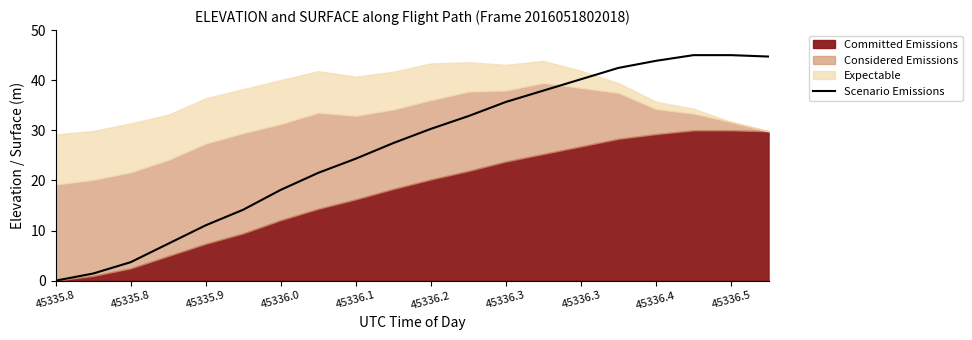

Which label corresponds to the smallest value in the chart?

45335.8